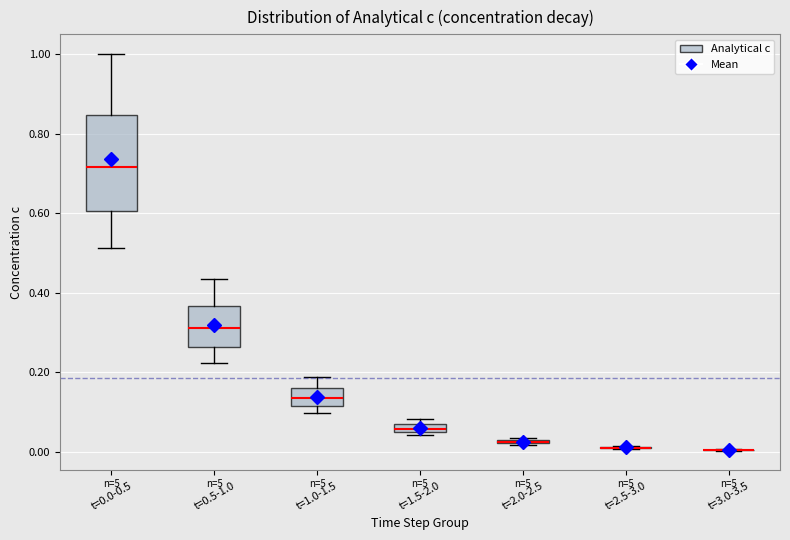

Comparing the boxes themselves (not the whiskers), which one is the tallest?

t=0.0-0.5